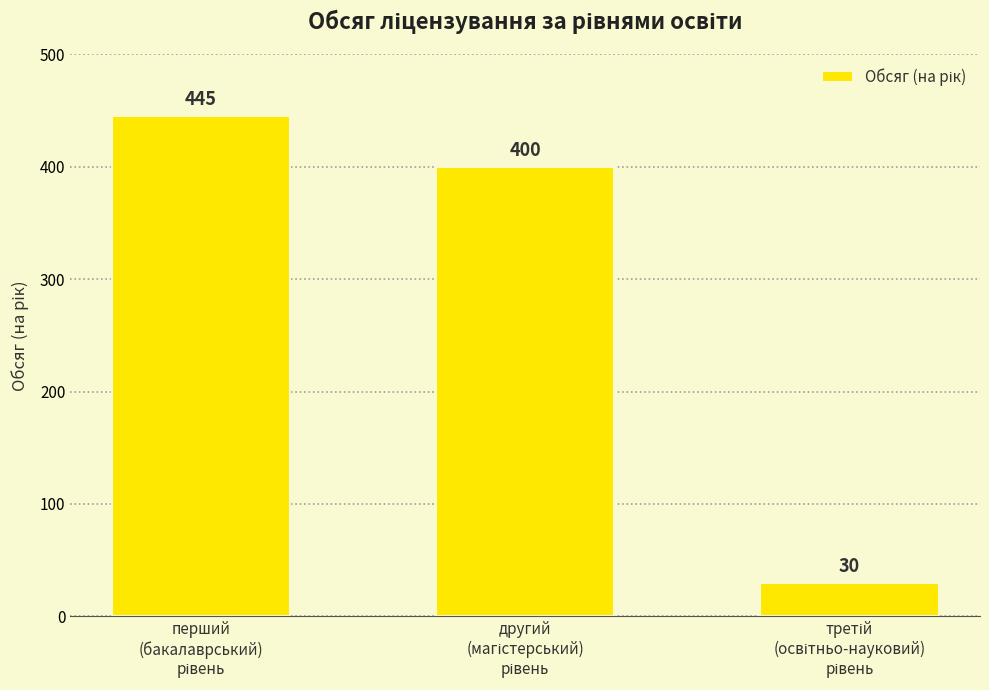

Reading right to left, transcribe all the data shown in this chart.

30	400	445